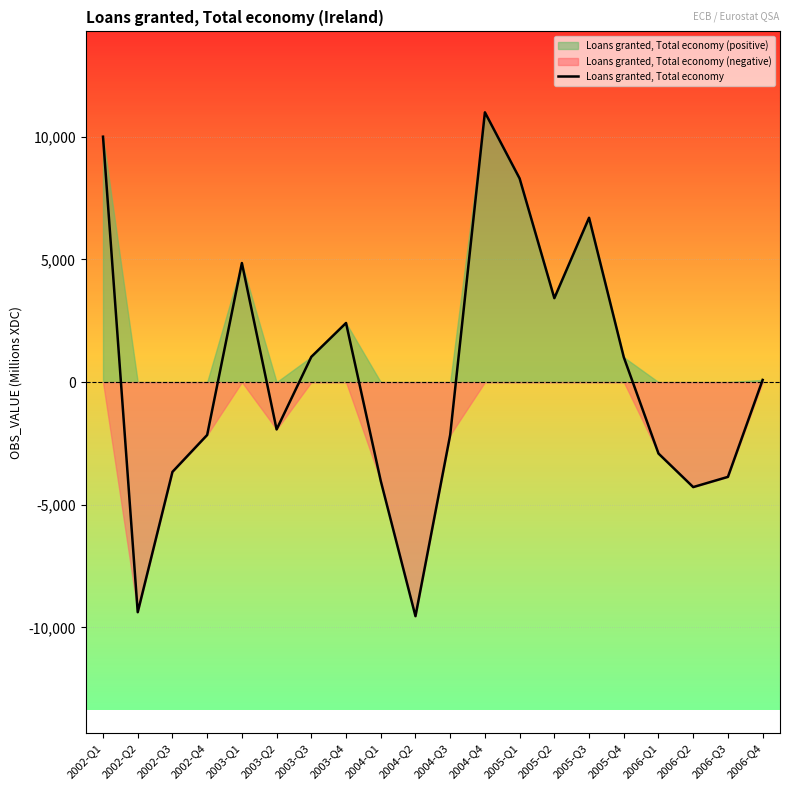

What is the sum of the values at 2005-Q3 and 2003-Q1?

11551